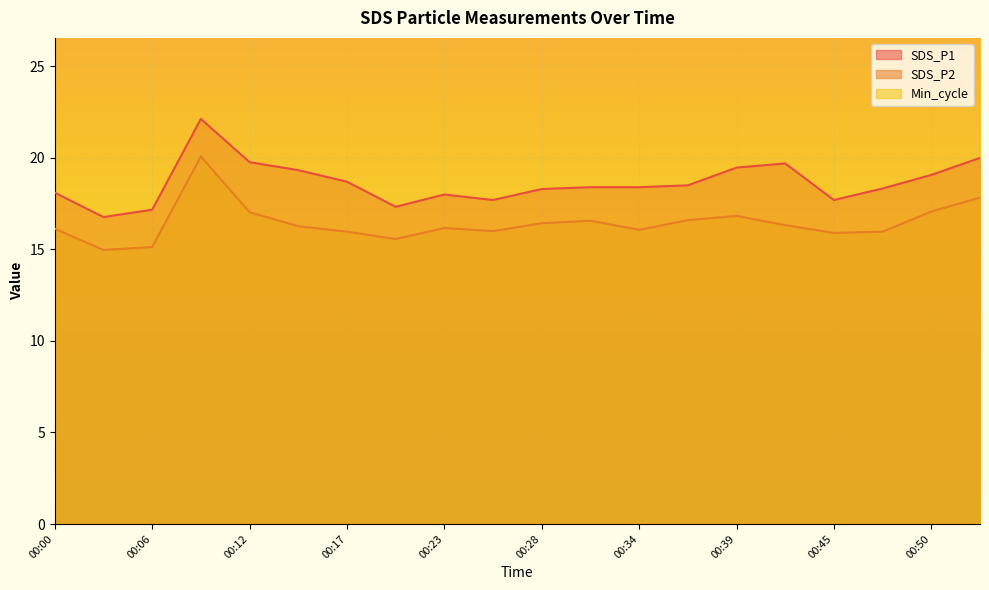

Which label corresponds to the smallest value in the chart?

00:03